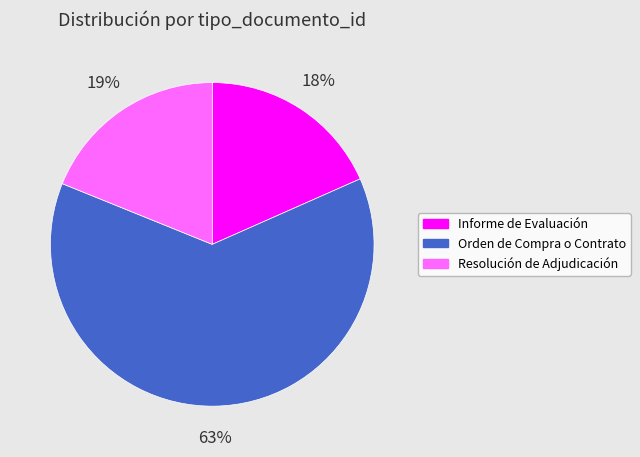

Which category accounts for the majority?

Orden de Compra o Contrato